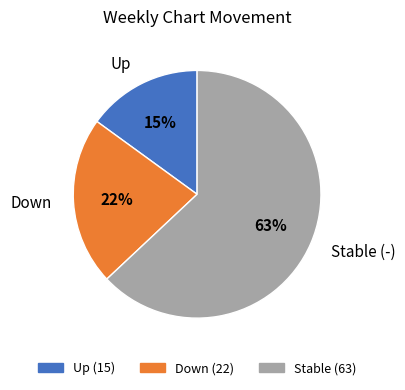

How many slices are in this pie chart?

3